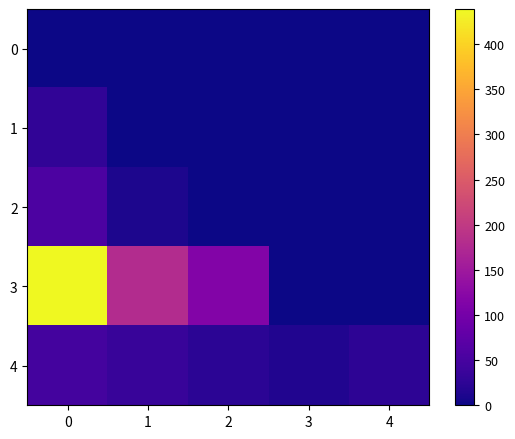

Reading left to right, list all the values displayed in this chart.

0: 0=0.0	1=0.0	2=0.0	3=0.0	4=0.0
1: 0=28.6	1=0.0	2=0.0	3=0.0	4=0.0
2: 0=55.0	1=12.0	2=0.0	3=0.0	4=0.0
3: 0=438.9	1=180.0	2=115.0	3=0.0	4=0.0
4: 0=47.0	1=35.0	2=24.0	3=15.0	4=25.0